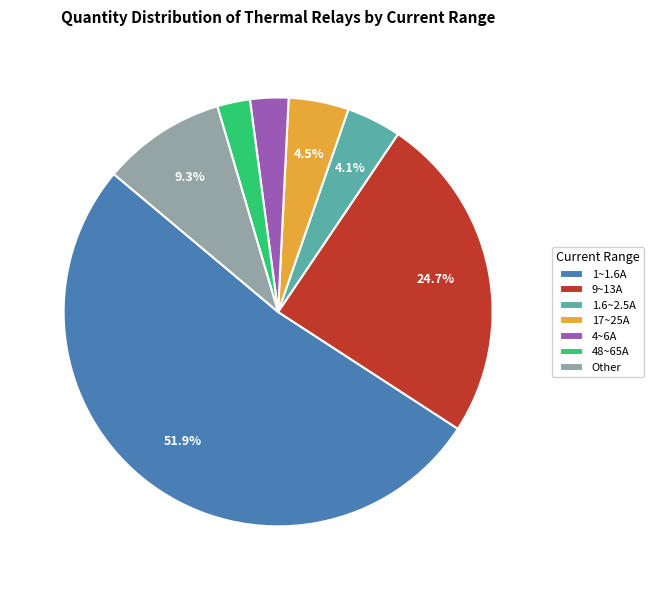

Which category accounts for the majority?

1~1.6A